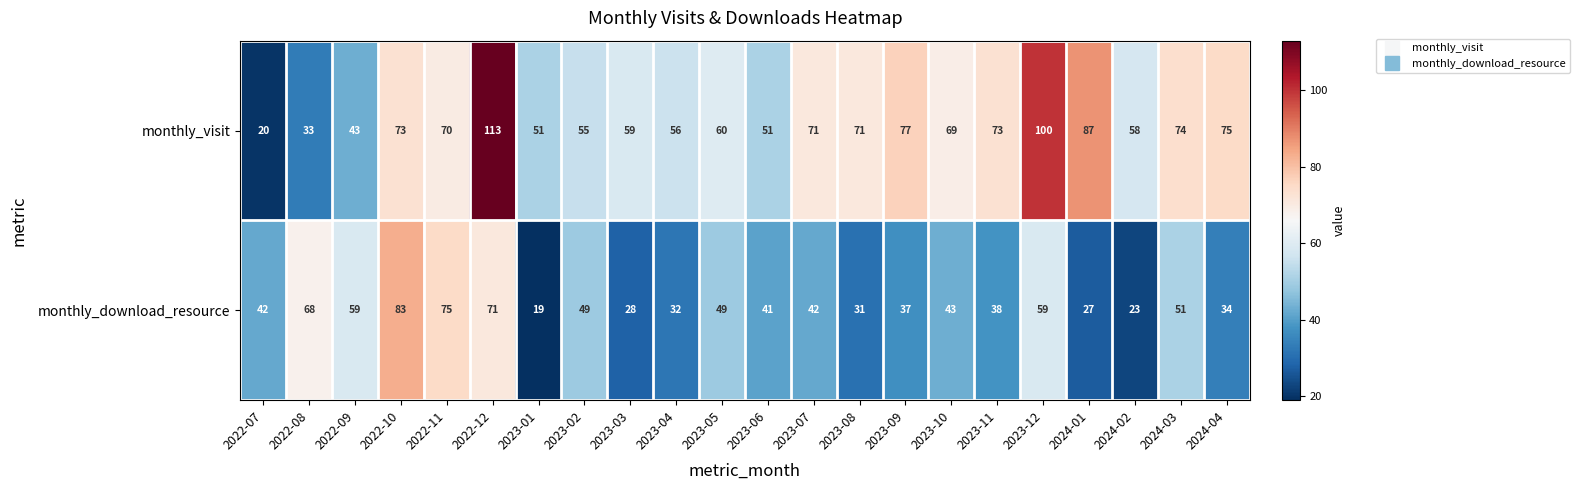

At which category is the sum across all series the highest?

2022-12